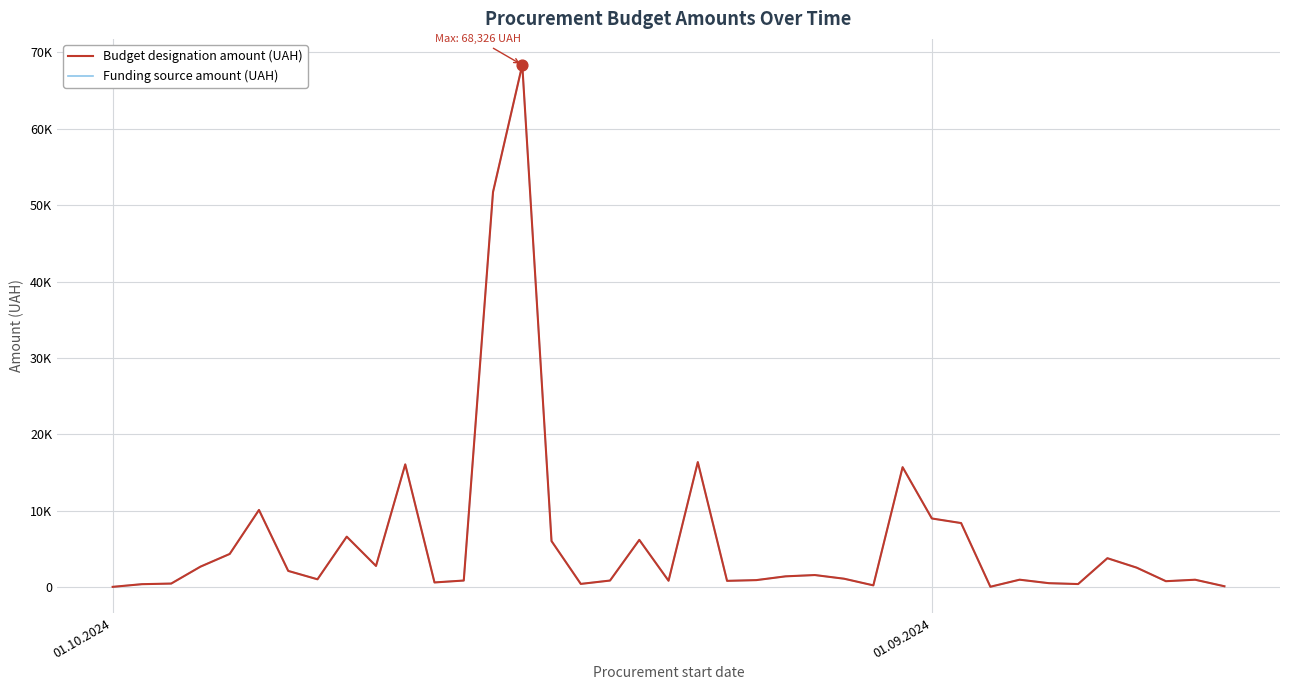

Is this an area chart (filled region under the line)?

No